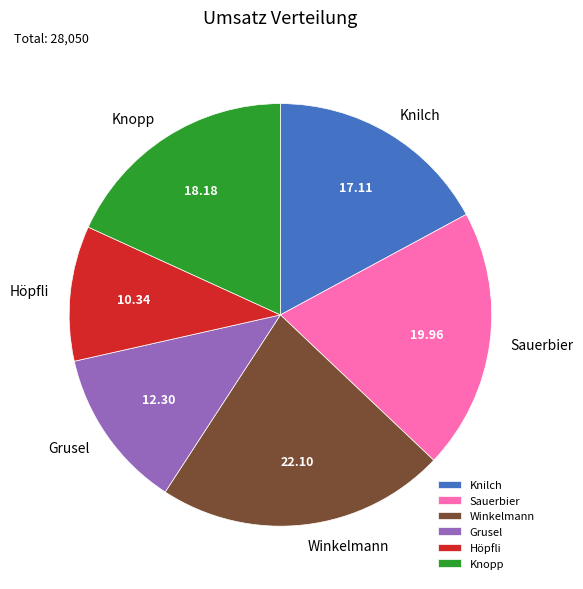

What is the smallest slice in the pie chart?

Höpfli